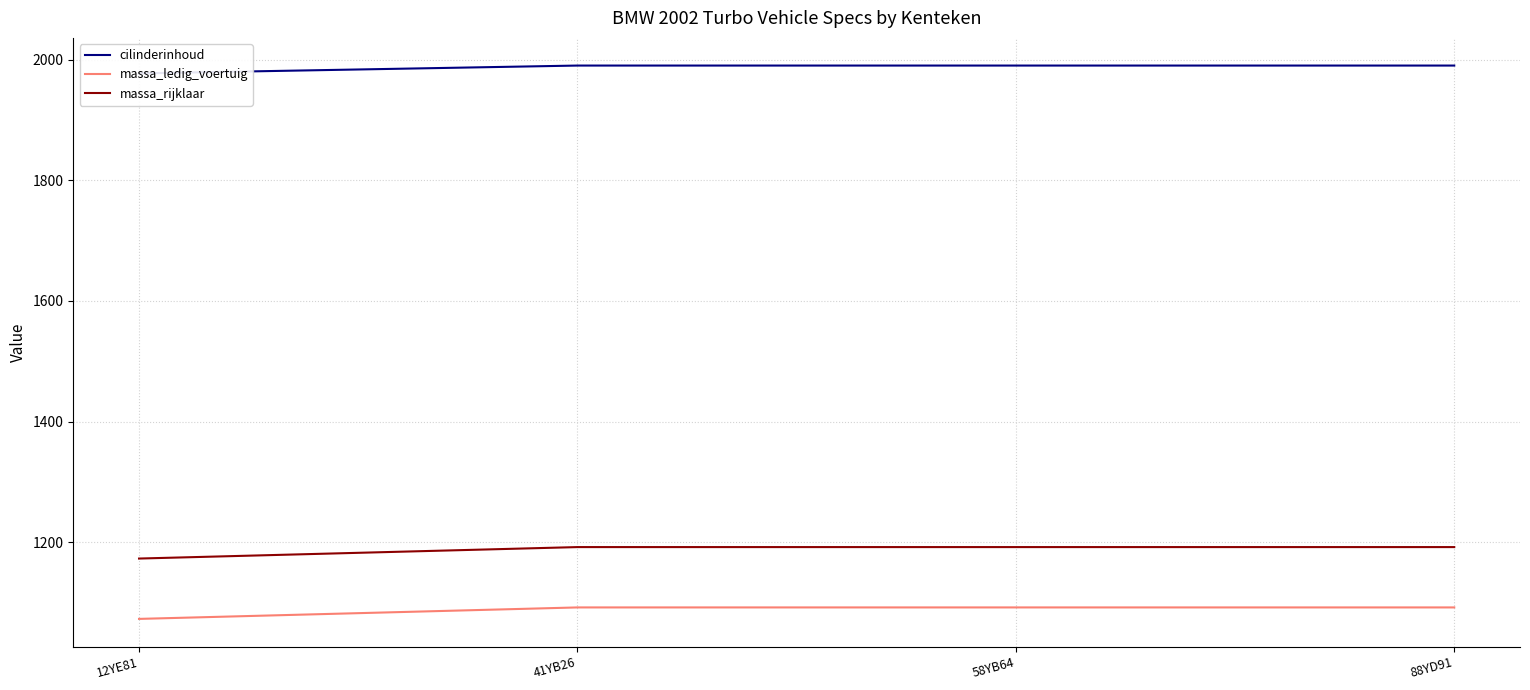

What is the label of the 1st point from the right?

88YD91